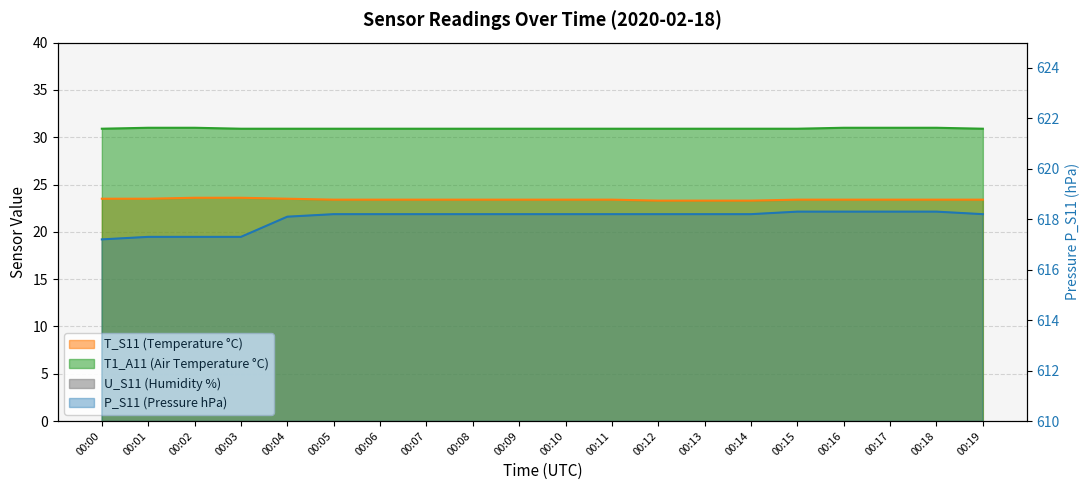

Reading left to right, transcribe all the data shown in this chart.

T_S11: 23.5	23.5	23.6	23.6	23.5	23.4	23.4	23.4	23.4	23.4	23.4	23.4	23.3	23.3	23.3	23.4	23.4	23.4	23.4	23.4
T1_A11: 30.9	31.0	31.0	30.9	30.9	30.9	30.9	30.9	30.9	30.9	30.9	30.9	30.9	30.9	30.9	30.9	31.0	31.0	31.0	30.9
P_S11: 617.2	617.3	617.3	617.3	618.1	618.2	618.2	618.2	618.2	618.2	618.2	618.2	618.2	618.2	618.2	618.3	618.3	618.3	618.3	618.2